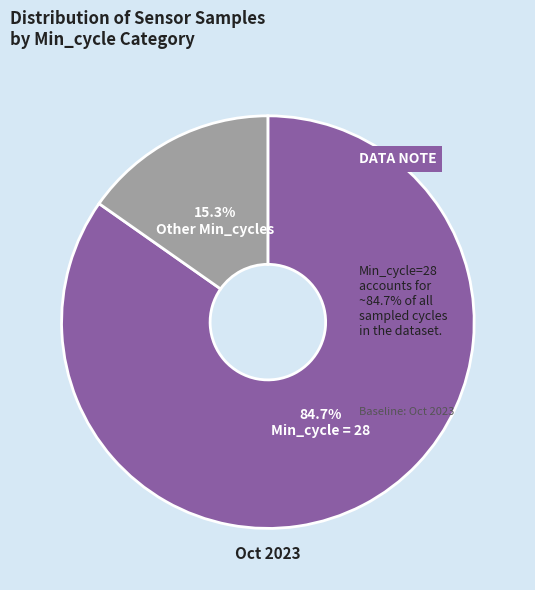

How many segments does this pie chart have?

2